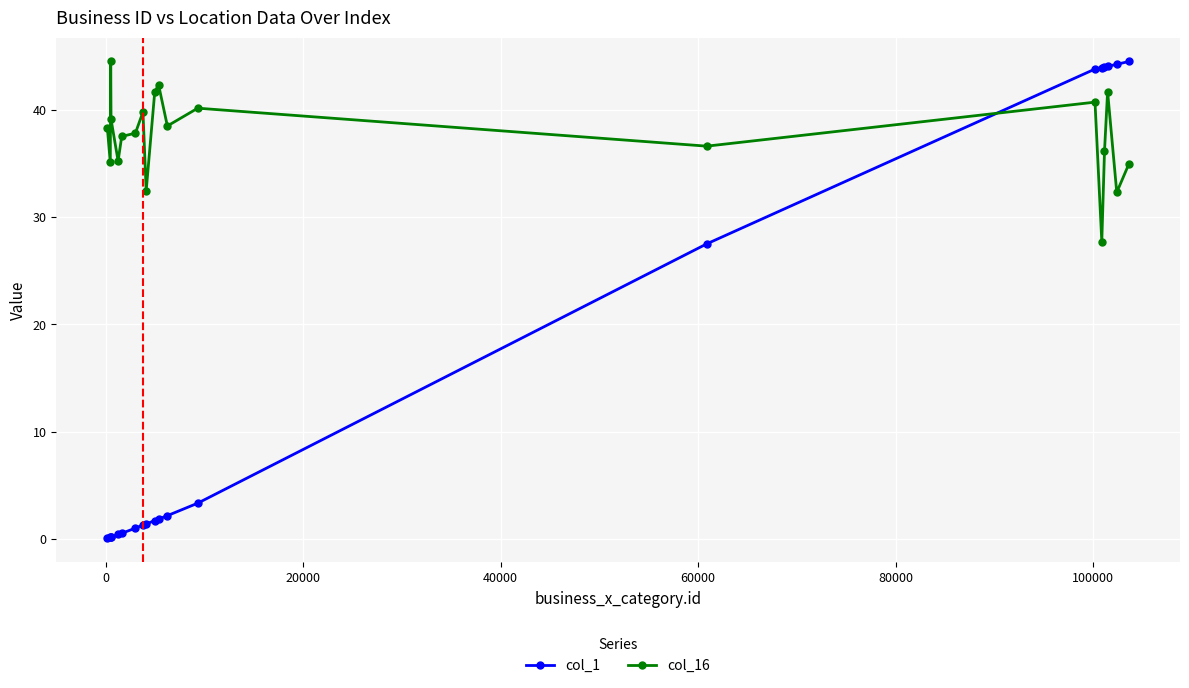

Is this an area chart (filled region under the line)?

No